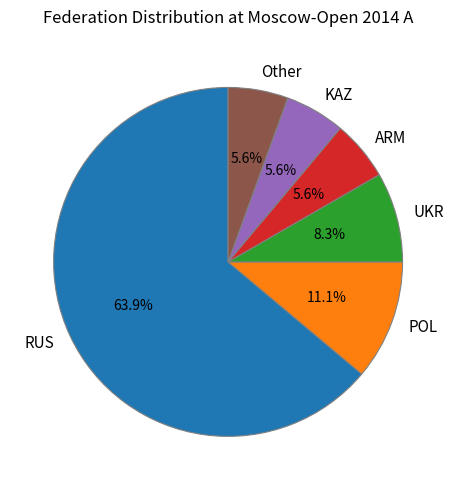

To the nearest percent, what is the difference between the largest and smallest slice percentages?

58%